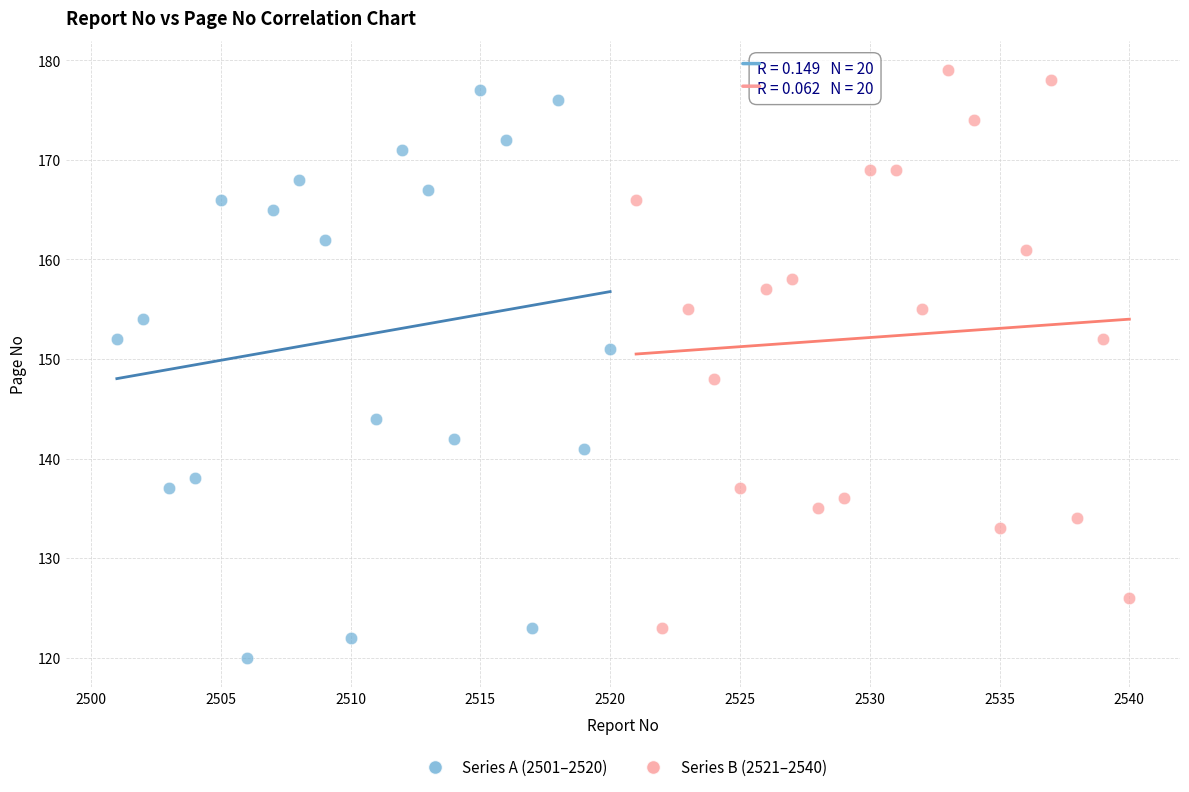

Which series contains the lowest Y value?

Series A (2501–2520)